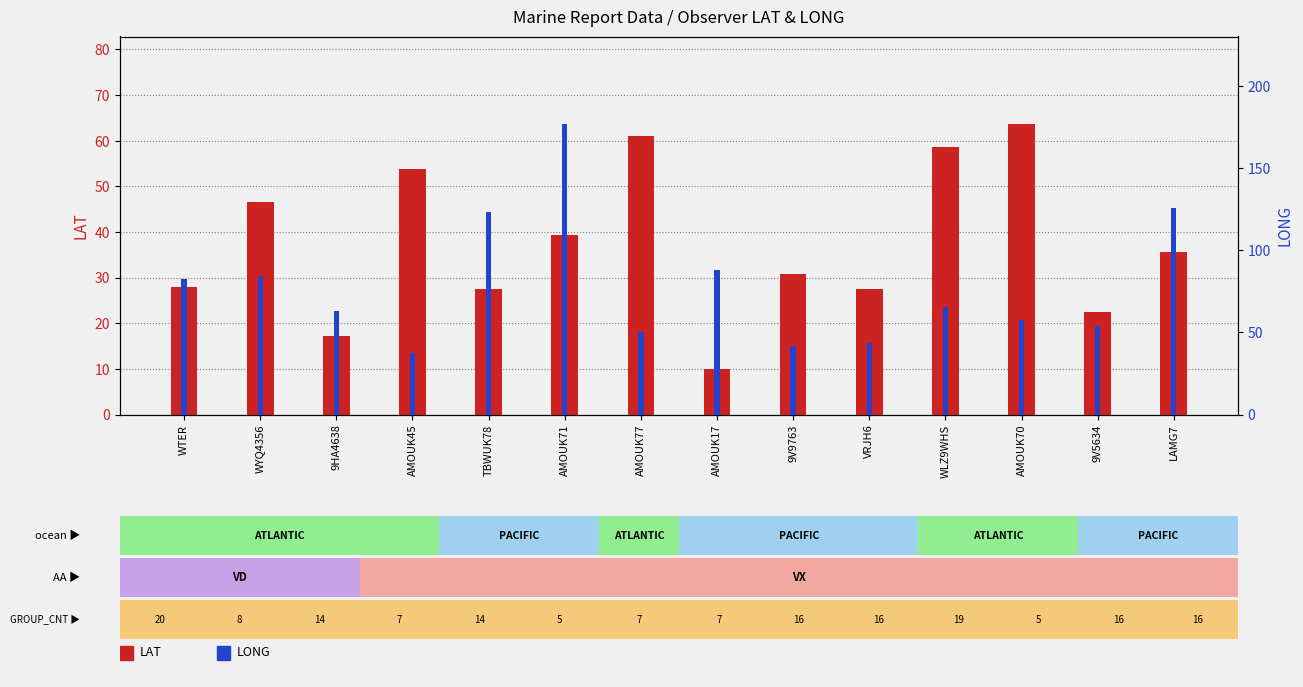

Which series has the largest range (max minus min)?

LONG